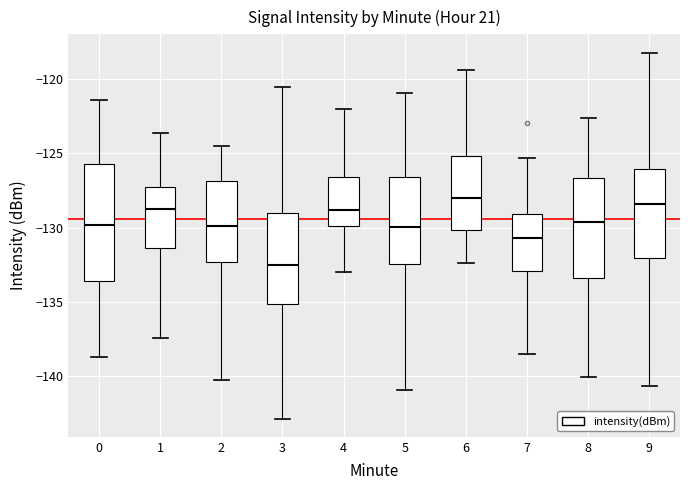

Reading left to right, transcribe this box plot: for each box, give where its median line is, the range the box spans, and where its two whiskers end, as read against the y-axis. The values are not printed on the chart, so give them approximately, as read against the axis.

0: median -130.0, box -133.5 to -125.5, whiskers -138.5 to -121.5
1: median -128.5, box -131.5 to -127.5, whiskers -137.5 to -123.5
2: median -130.0, box -132.5 to -127.0, whiskers -140.5 to -124.5
3: median -132.5, box -135.0 to -129.0, whiskers -143.0 to -120.5
4: median -129.0, box -130.0 to -126.5, whiskers -133.0 to -122.0
5: median -130.0, box -132.5 to -126.5, whiskers -141.0 to -121.0
6: median -128.0, box -130.0 to -125.0, whiskers -132.5 to -119.5
7: median -130.5, box -133.0 to -129.0, whiskers -138.5 to -125.5
8: median -129.5, box -133.5 to -126.5, whiskers -140.0 to -122.5
9: median -128.5, box -132.0 to -126.0, whiskers -140.5 to -118.0